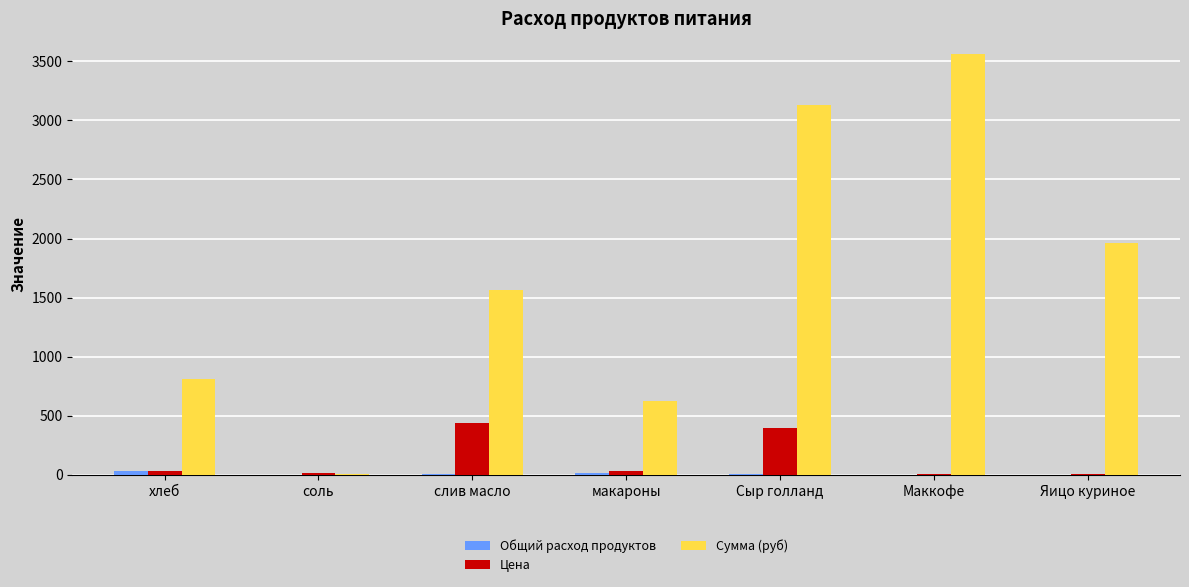

What is the difference between the Сумма (руб) values at соль and Яицо куриное?

1949.5